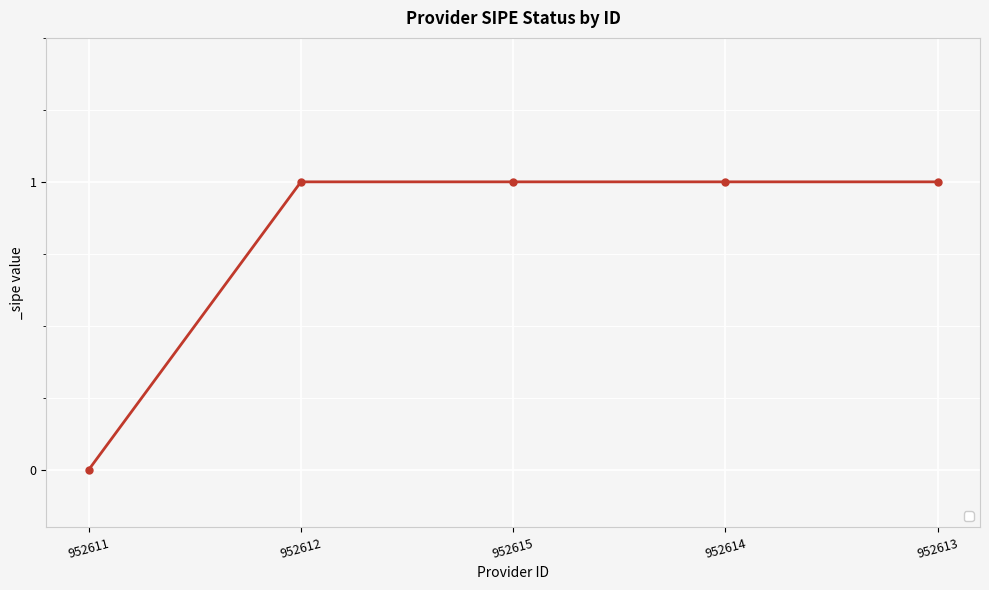

True or false: the data has more than 2 interior local peaks.

False